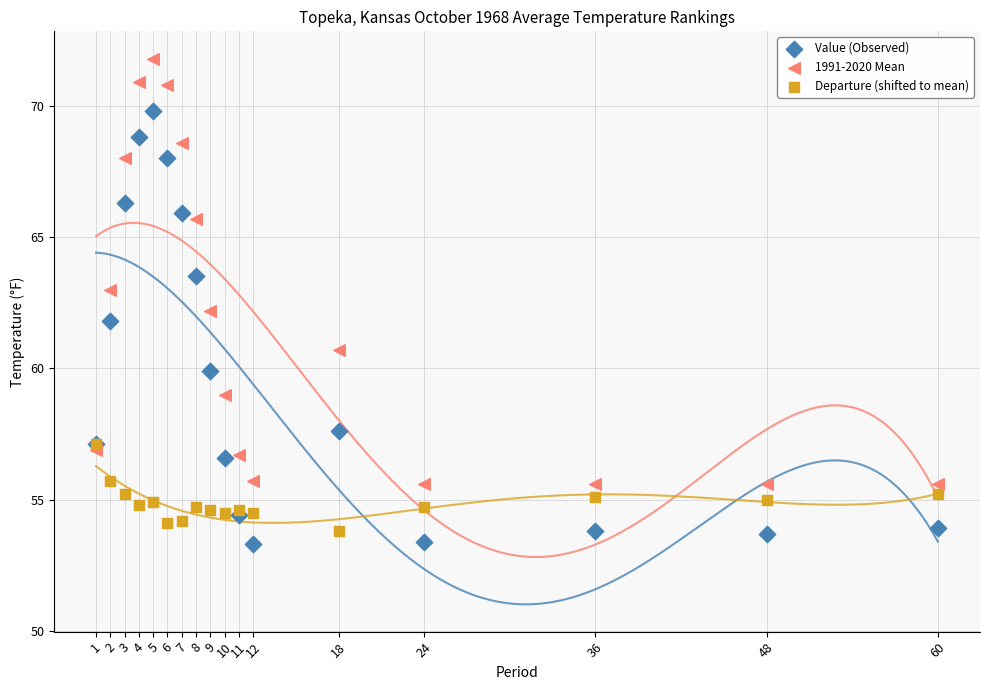

In the Value (Observed) series, what Y value is closest to 61?

61.8